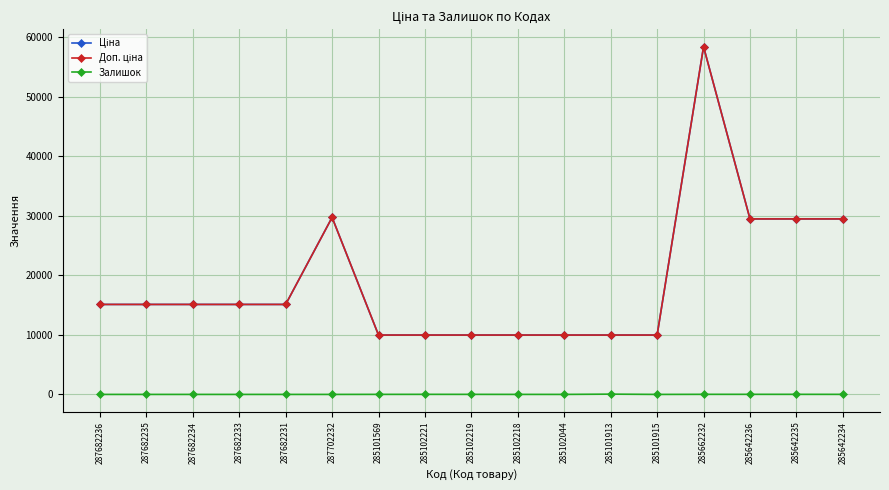

Is this an area chart (filled region under the line)?

No